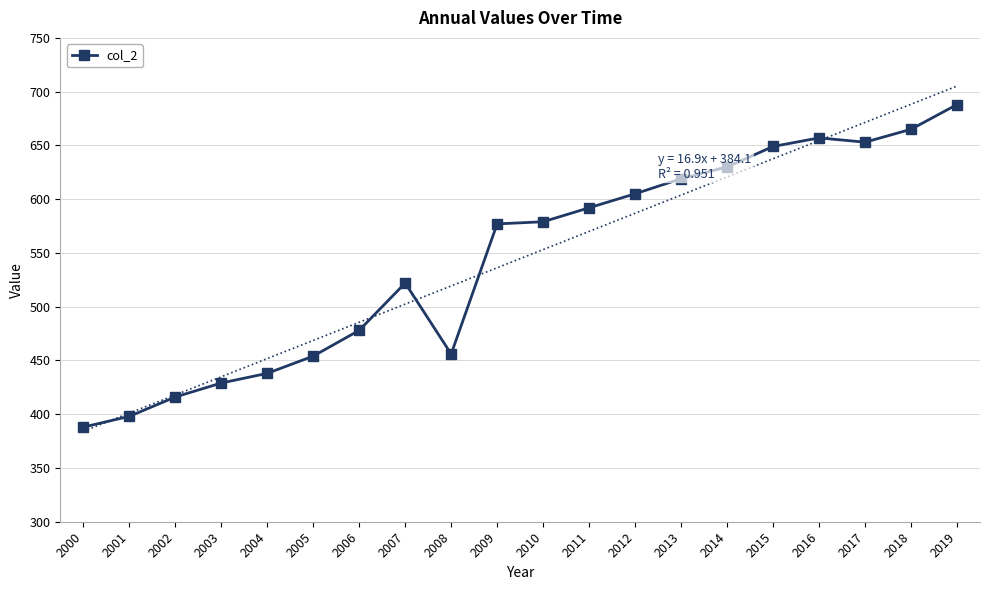

Reading left to right, what are all the values shown in this chart?

388	398	416	429	438	454	478	522	456	577	579	592	605	619	630	649	657	653	665	688